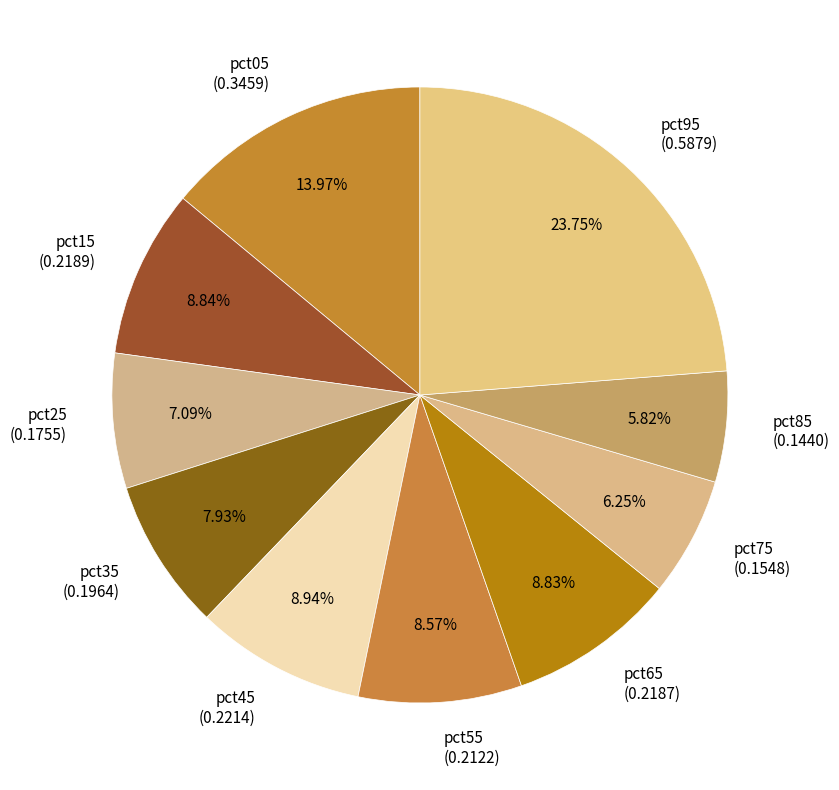

How many slices are in this pie chart?

10